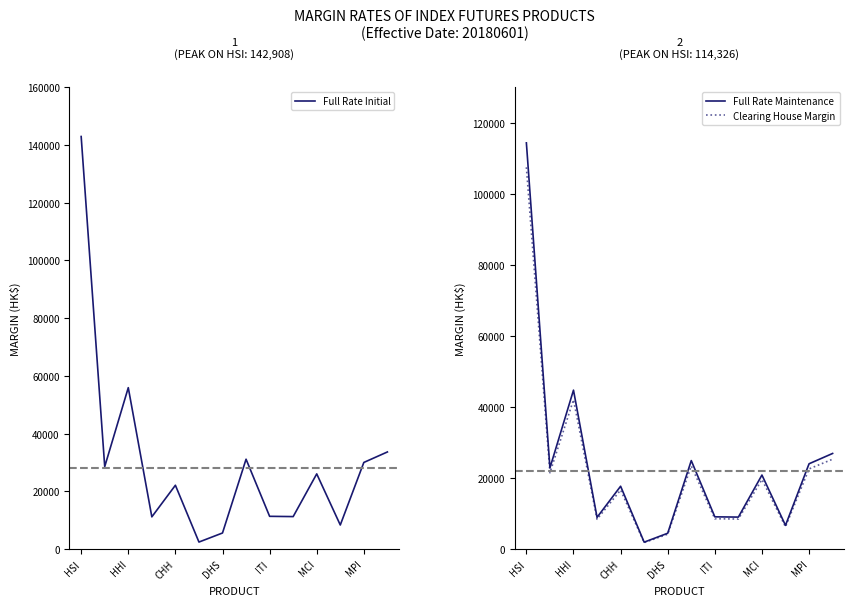

How many data points in Clearing House Margin are above 19600?

6